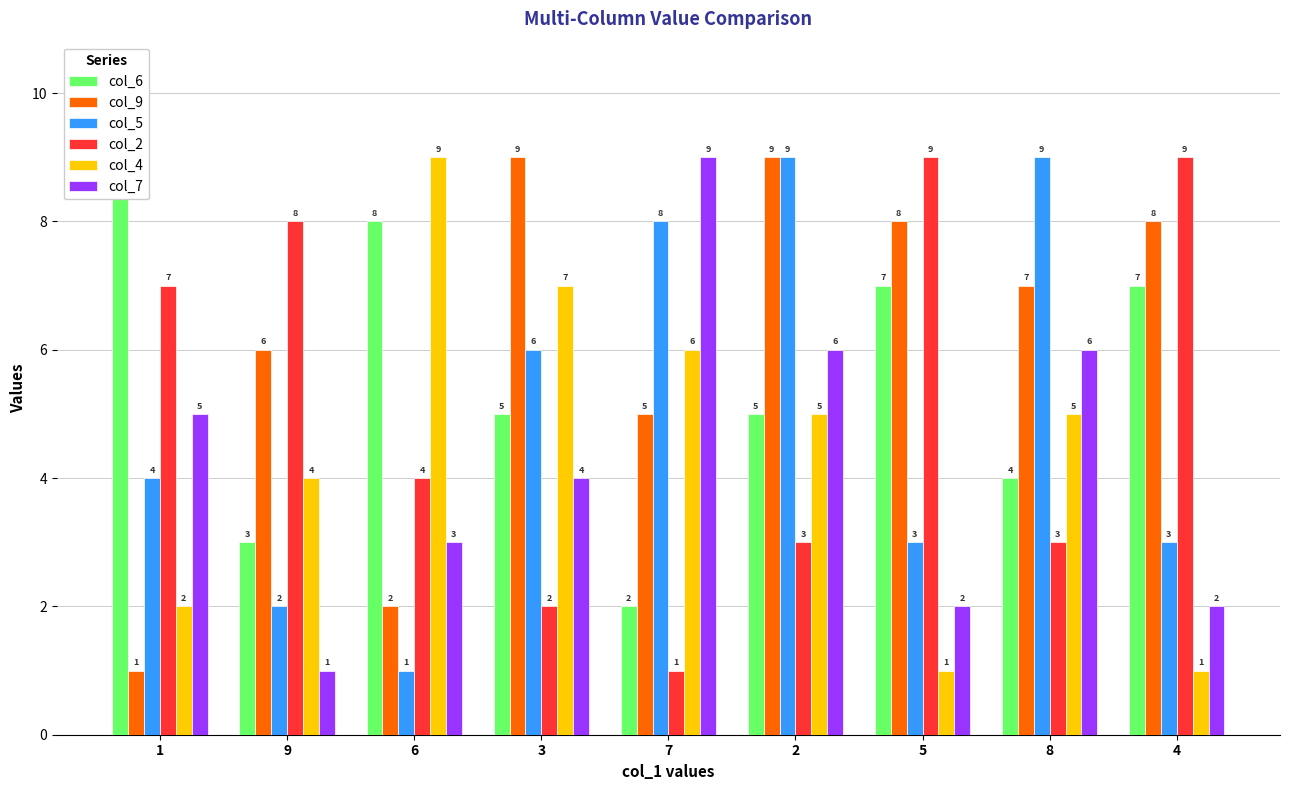

What is the difference between the highest and lowest values at 1?

8